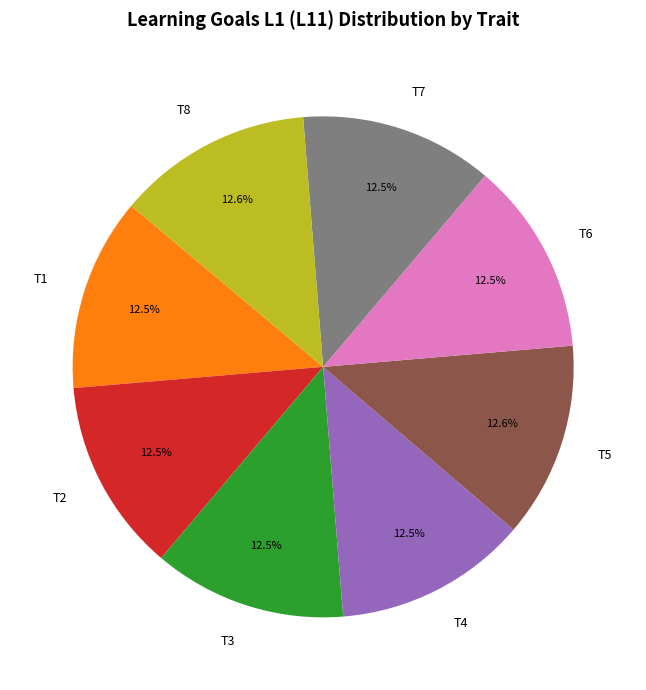

Does T2 represent more than half of the total?

No